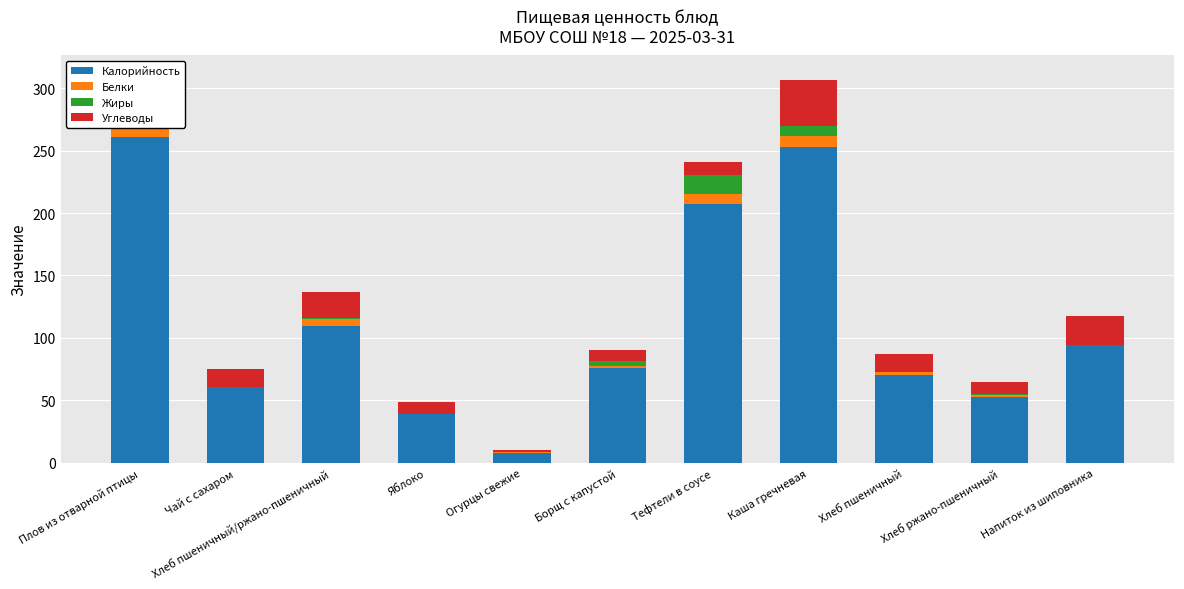

Which series has the largest total across all categories?

Калорийность